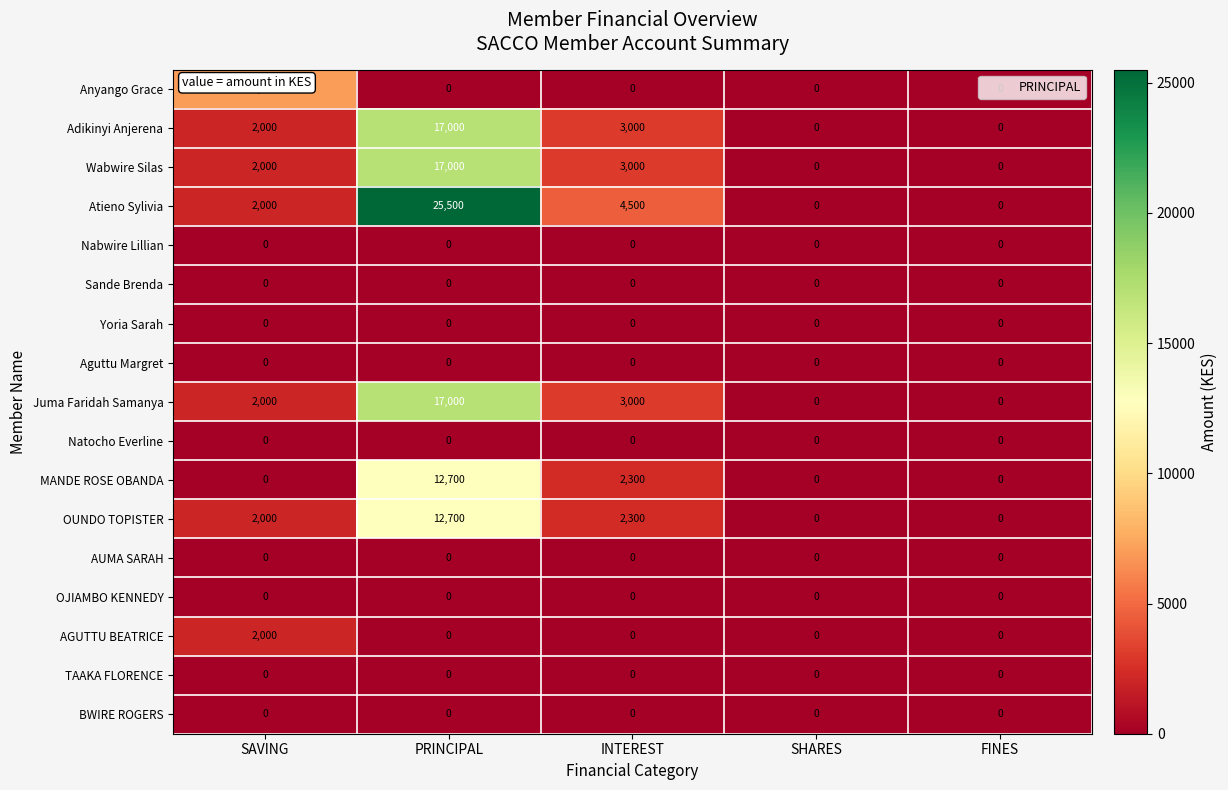

What is the sum of all Juma Faridah Samanya values?

22000